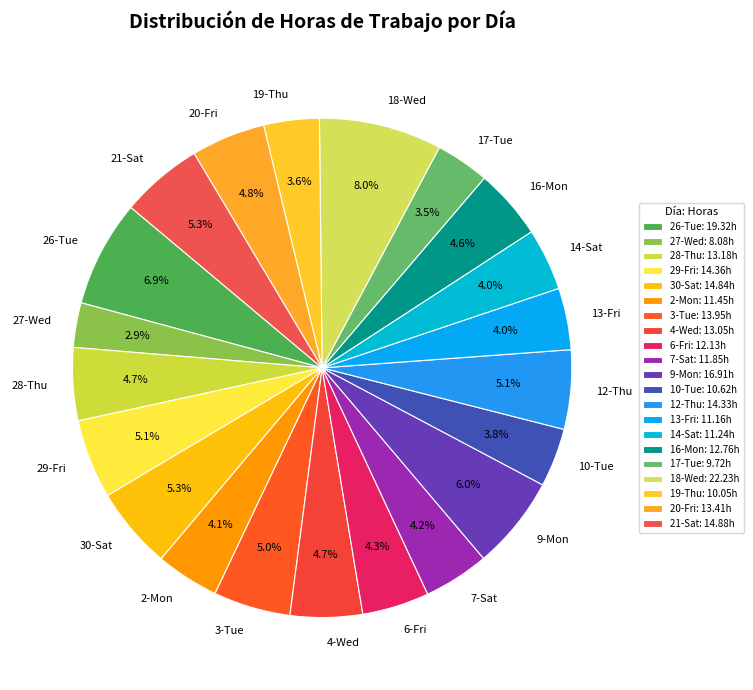

To the nearest percent, what portion does 12-Thu represent?

5%